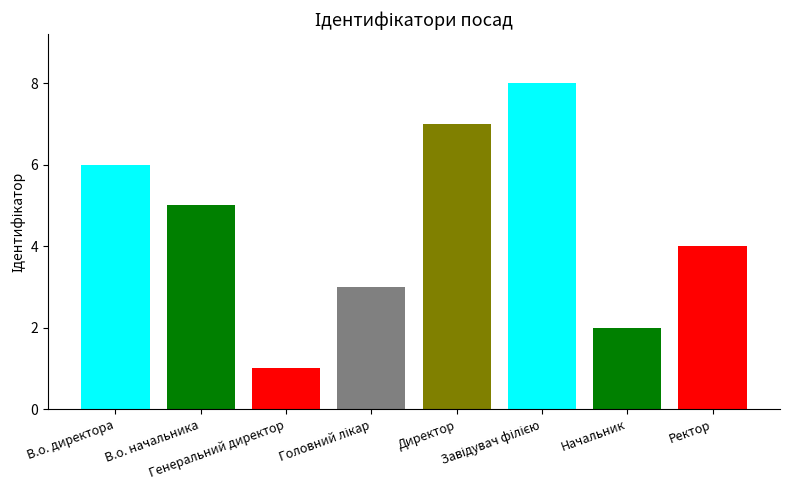

What is the maximum value shown in the chart?

8